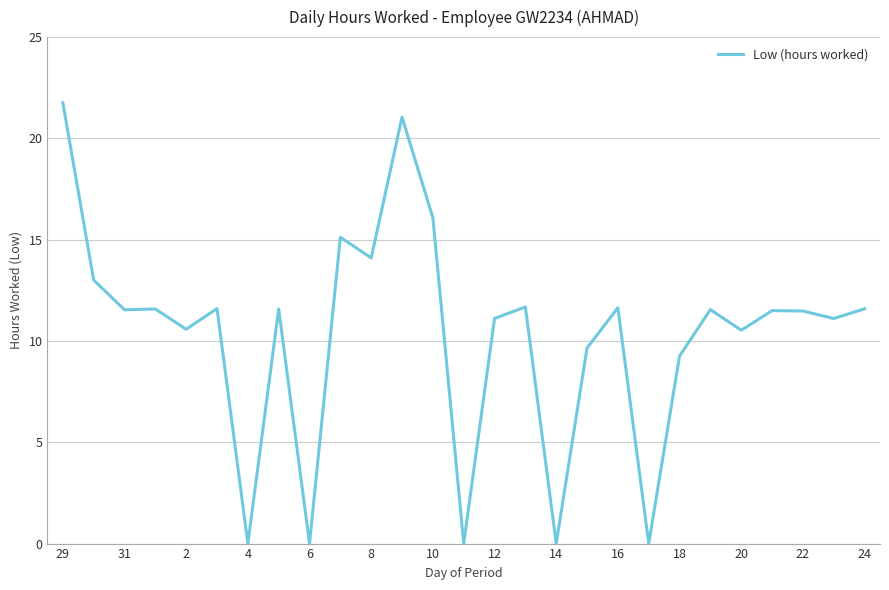

How many lines are shown in the chart?

1